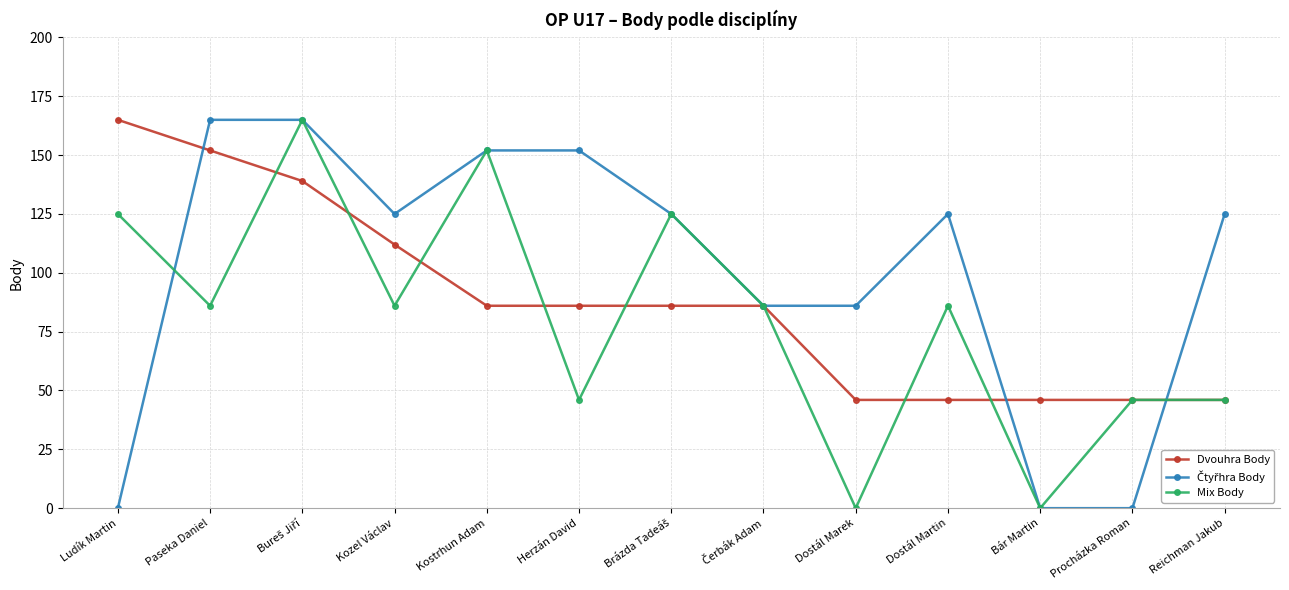

What is the value of the Dvouhra Body point at the 7th from the left?

86